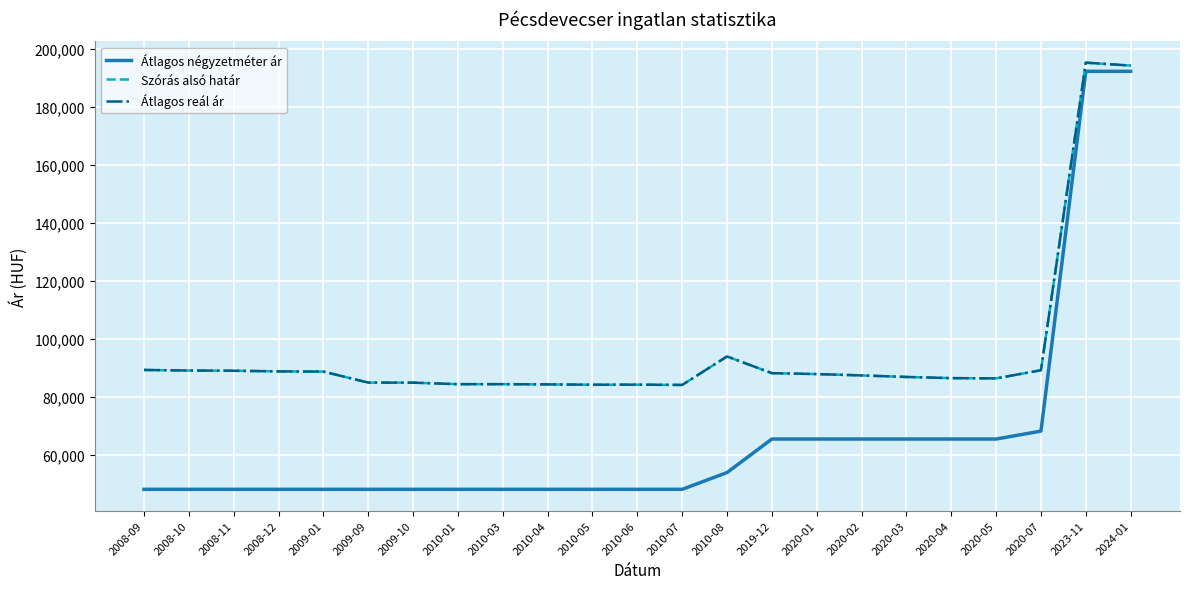

Between 2010-04 and 2008-10, which is larger?

2010-04